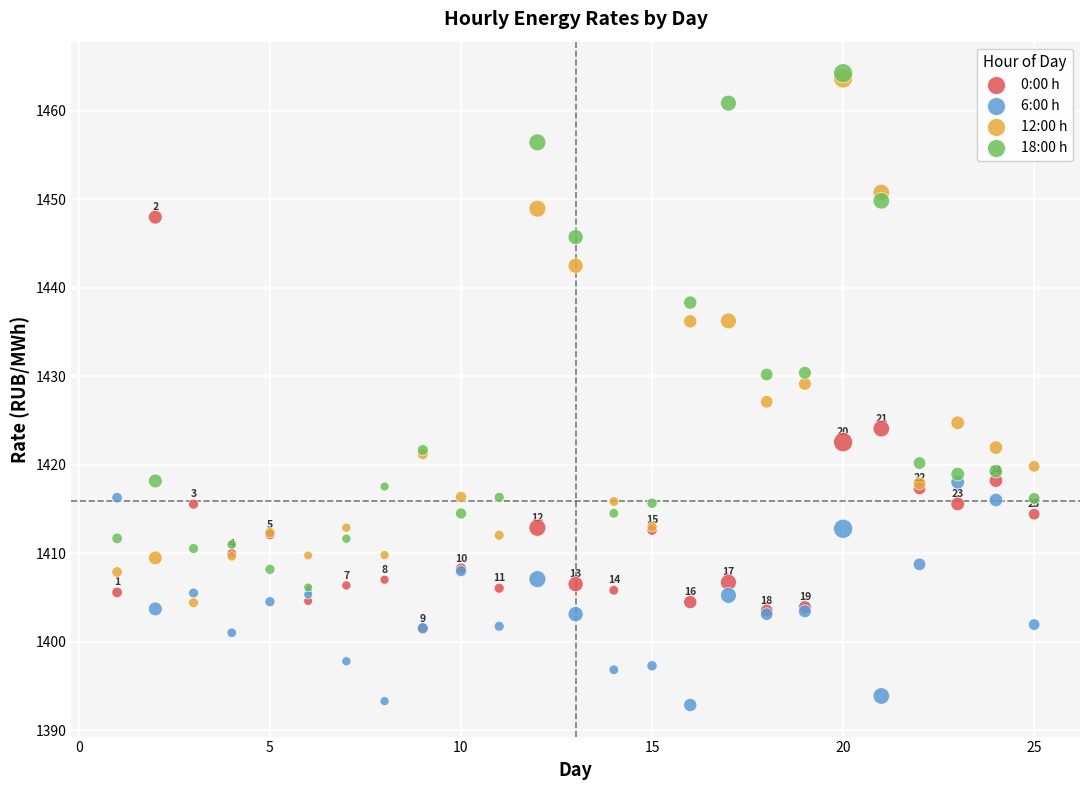

What are all the series names shown in the legend?

0:00 h, 6:00 h, 12:00 h, 18:00 h